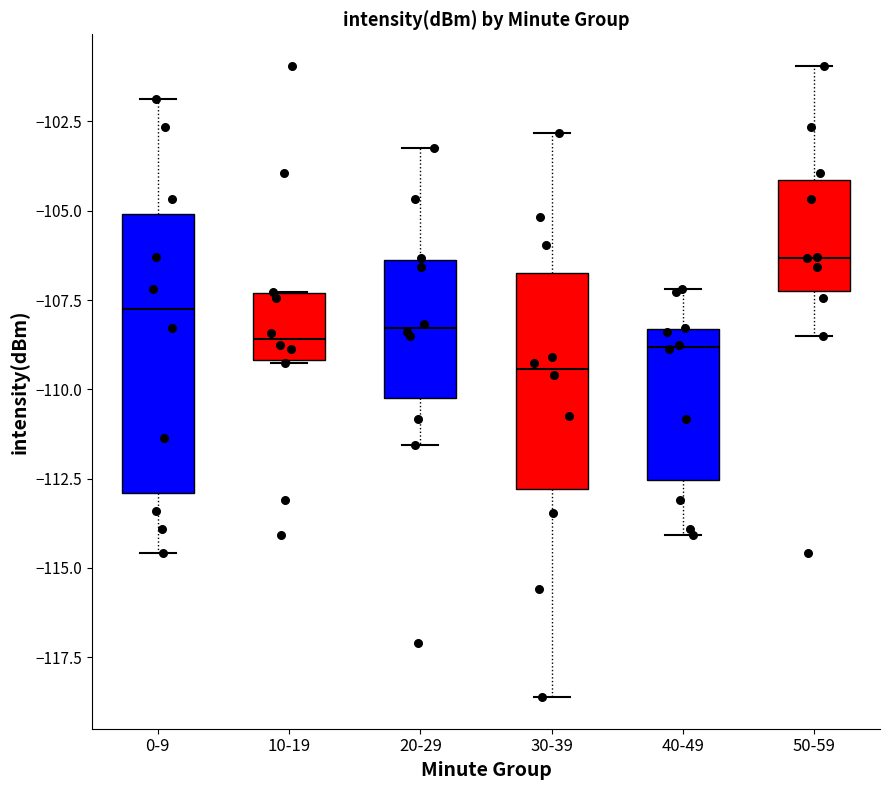

Reading left to right, read every box against the y-axis: the position of its median line, the range the box covers, and the ends of its whiskers. The values are not printed on the chart, so give them approximately, as read against the axis.

0-9: median -107.5, box -113.0 to -105.0, whiskers -114.5 to -102.0
10-19: median -108.5, box -109.0 to -107.5, whiskers -109.5 to -107.5
20-29: median -108.5, box -110.0 to -106.5, whiskers -111.5 to -103.0
30-39: median -109.5, box -113.0 to -106.5, whiskers -118.5 to -103.0
40-49: median -109.0, box -112.5 to -108.5, whiskers -114.0 to -107.0
50-59: median -106.5, box -107.0 to -104.0, whiskers -108.5 to -101.0